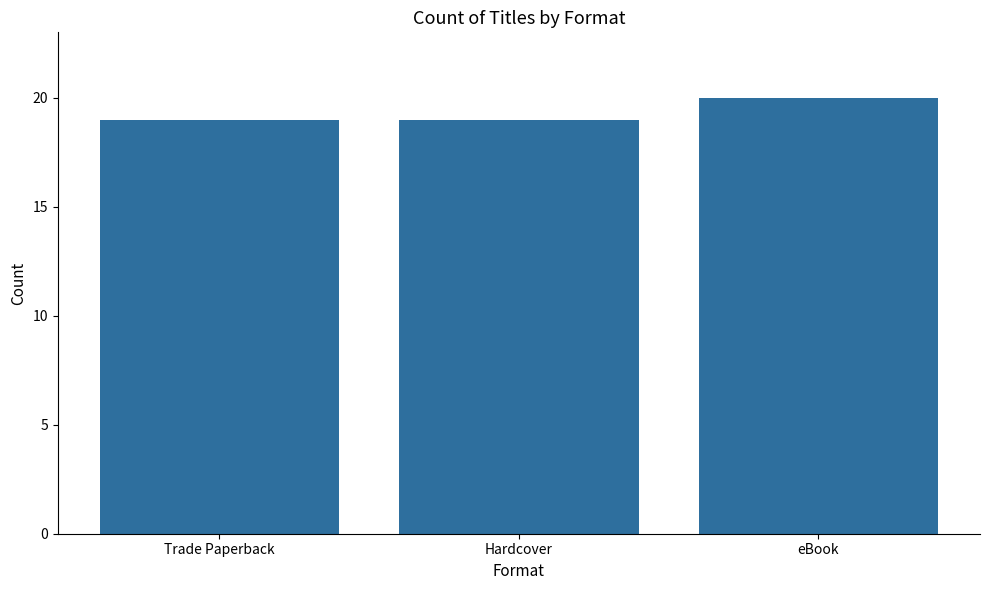

What value does the data have at Trade Paperback?

19